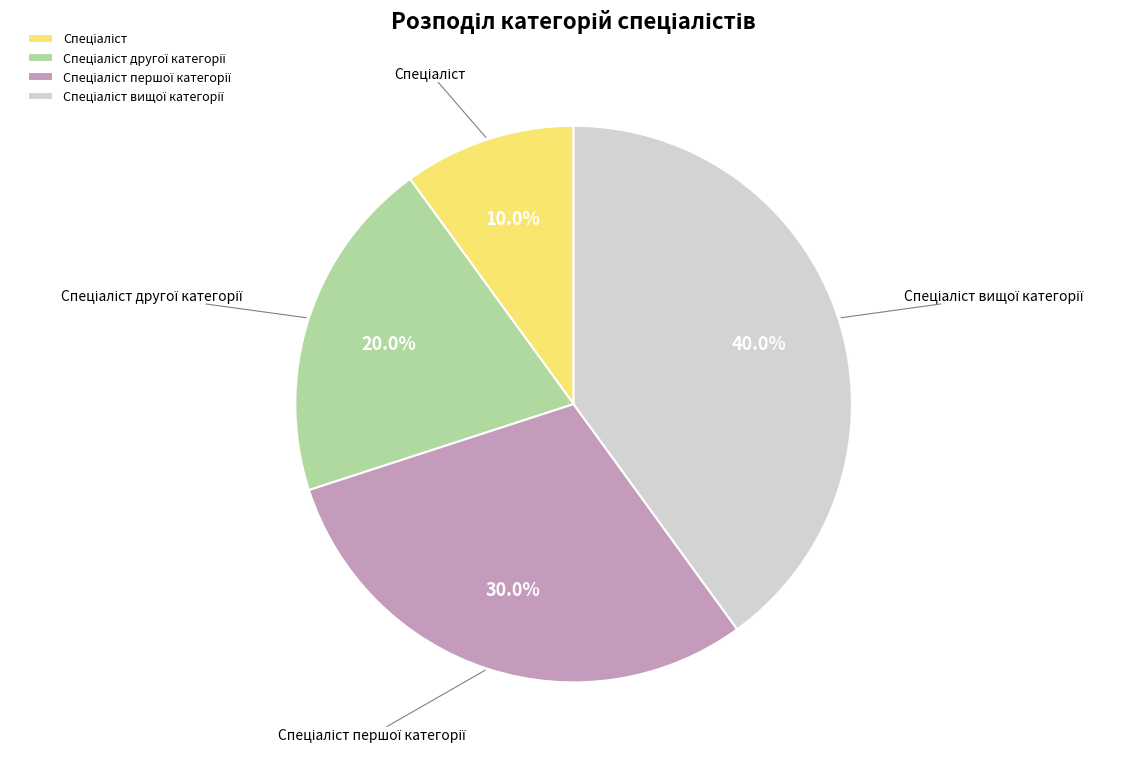

Does any single category account for the majority?

No